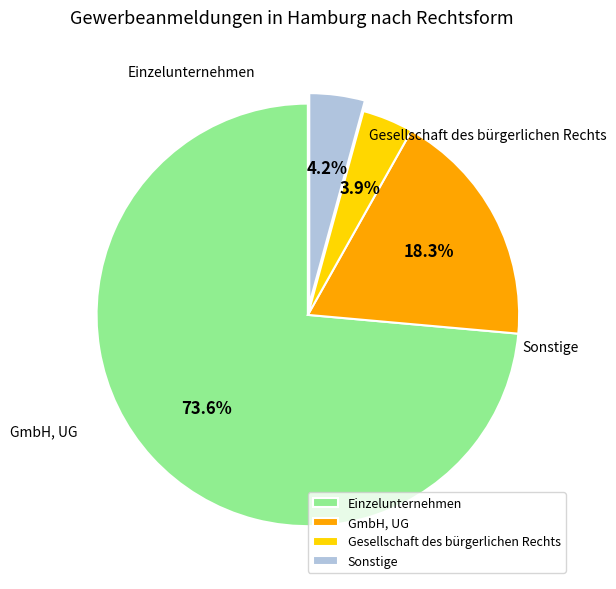

What is the change in value from Einzelunternehmen to GmbH, UG?

-2647